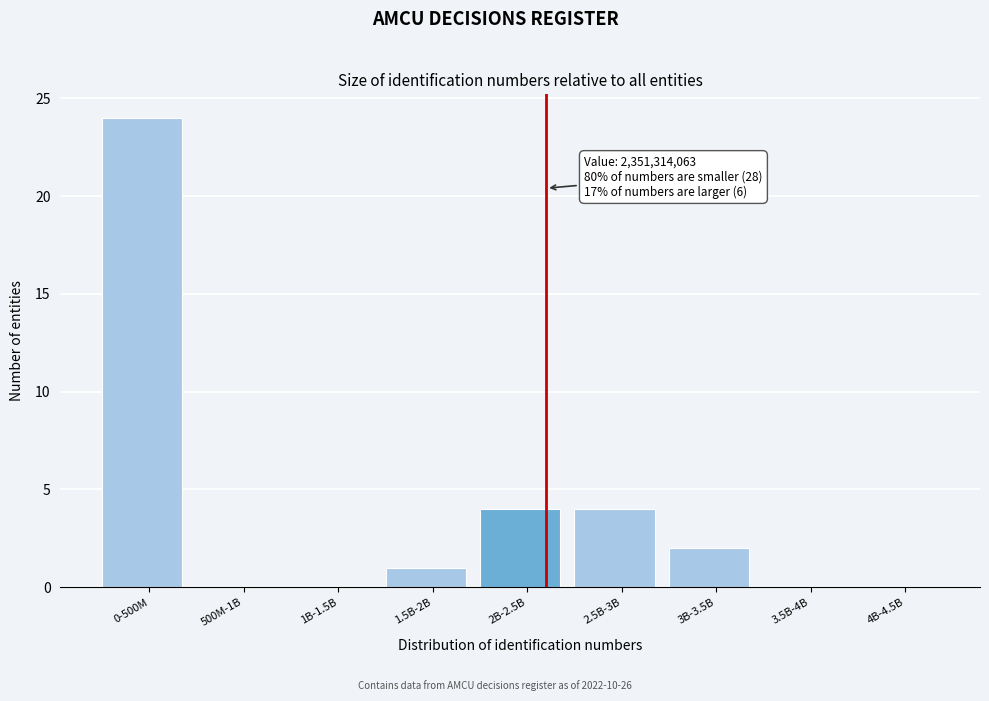

Reading left to right, what are all the values shown in this chart?

0-500M=24	500M-1B=0	1B-1.5B=0	1.5B-2B=1	2B-2.5B=4	2.5B-3B=4	3B-3.5B=2	3.5B-4B=0	4B-4.5B=0